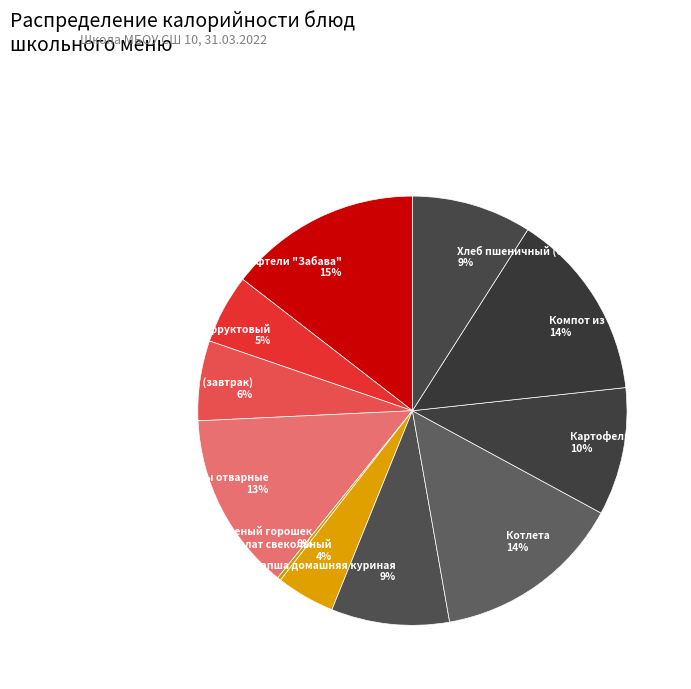

Approximately how many times larger is the value at Хлеб пшеничный (обед) compared to Картофельное пюре?

0.9